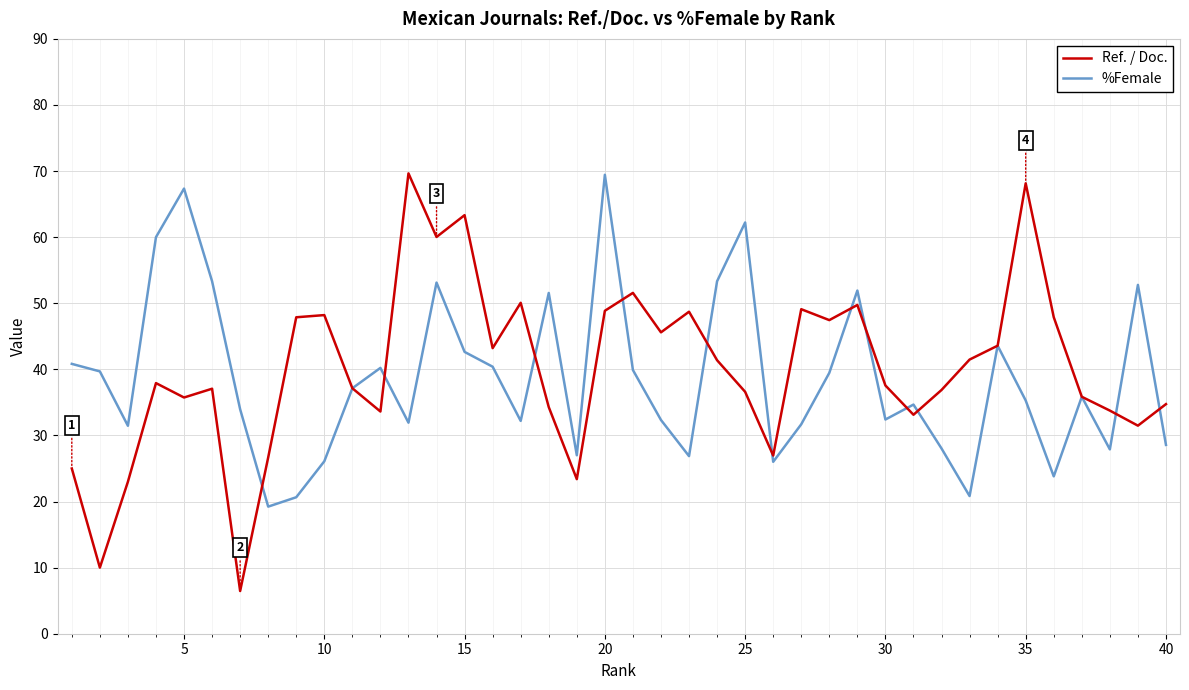

Which series has the largest range (max minus min)?

Ref. / Doc.